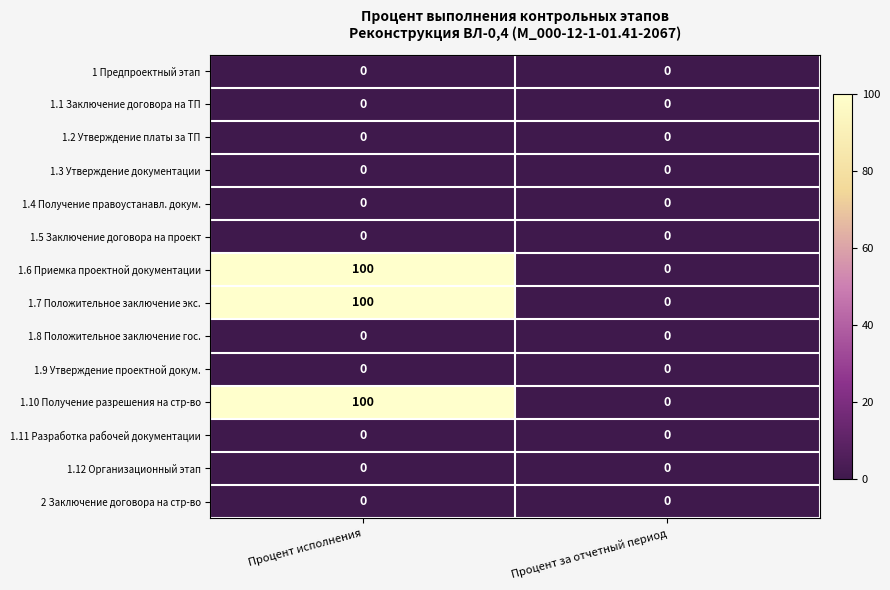

Reading right to left, extract all data points from this chart.

1 Предпроектный этап: Процент за отчетный период=0	Процент исполнения=0
1.1 Заключение договора на ТП: Процент за отчетный период=0	Процент исполнения=0
1.2 Утверждение платы за ТП: Процент за отчетный период=0	Процент исполнения=0
1.3 Утверждение документации: Процент за отчетный период=0	Процент исполнения=0
1.4 Получение правоустанавл. докум.: Процент за отчетный период=0	Процент исполнения=0
1.5 Заключение договора на проект: Процент за отчетный период=0	Процент исполнения=0
1.6 Приемка проектной документации: Процент за отчетный период=0	Процент исполнения=100
1.7 Положительное заключение экс.: Процент за отчетный период=0	Процент исполнения=100
1.8 Положительное заключение гос.: Процент за отчетный период=0	Процент исполнения=0
1.9 Утверждение проектной докум.: Процент за отчетный период=0	Процент исполнения=0
1.10 Получение разрешения на стр-во: Процент за отчетный период=0	Процент исполнения=100
1.11 Разработка рабочей документации: Процент за отчетный период=0	Процент исполнения=0
1.12 Организационный этап: Процент за отчетный период=0	Процент исполнения=0
2 Заключение договора на стр-во: Процент за отчетный период=0	Процент исполнения=0